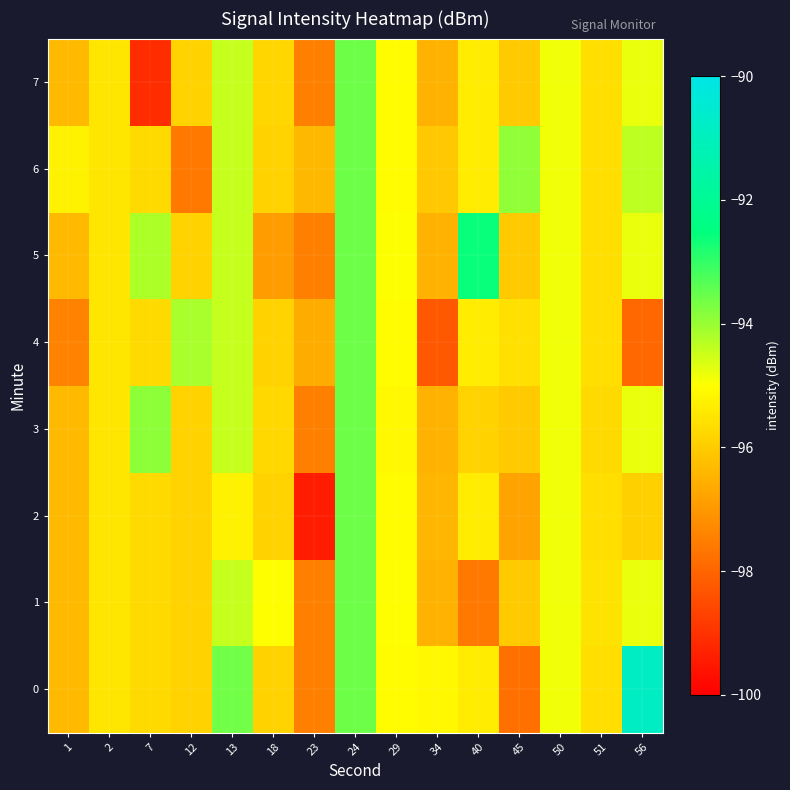

What is the total value across all series at 50?

-758.9